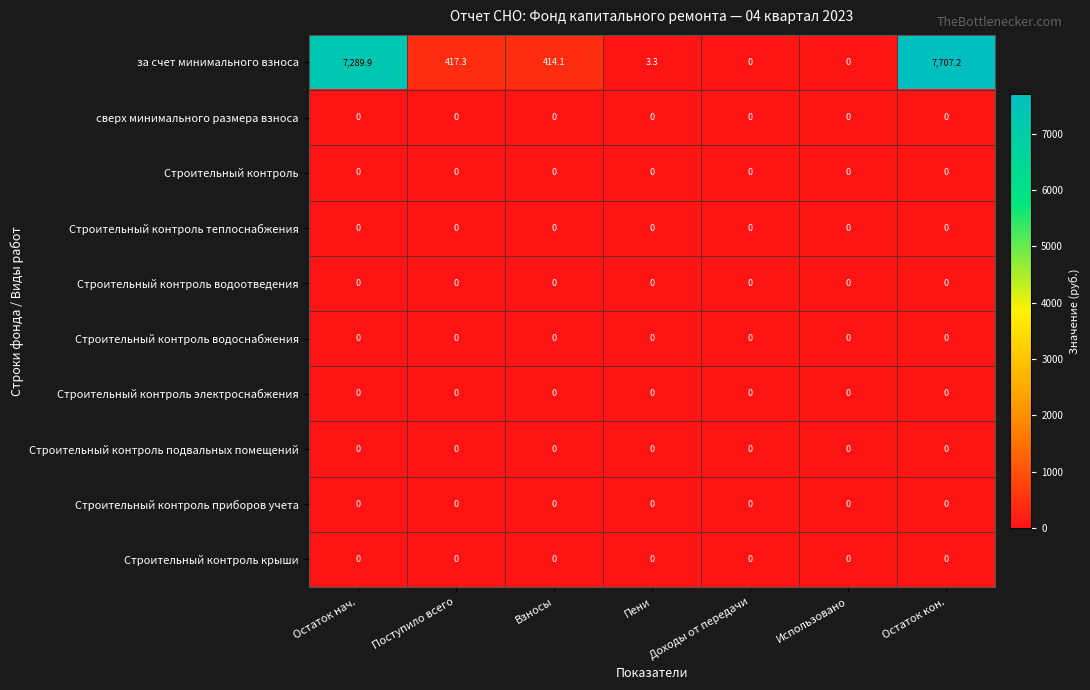

Which series has the largest range (max minus min)?

за счет минимального взноса